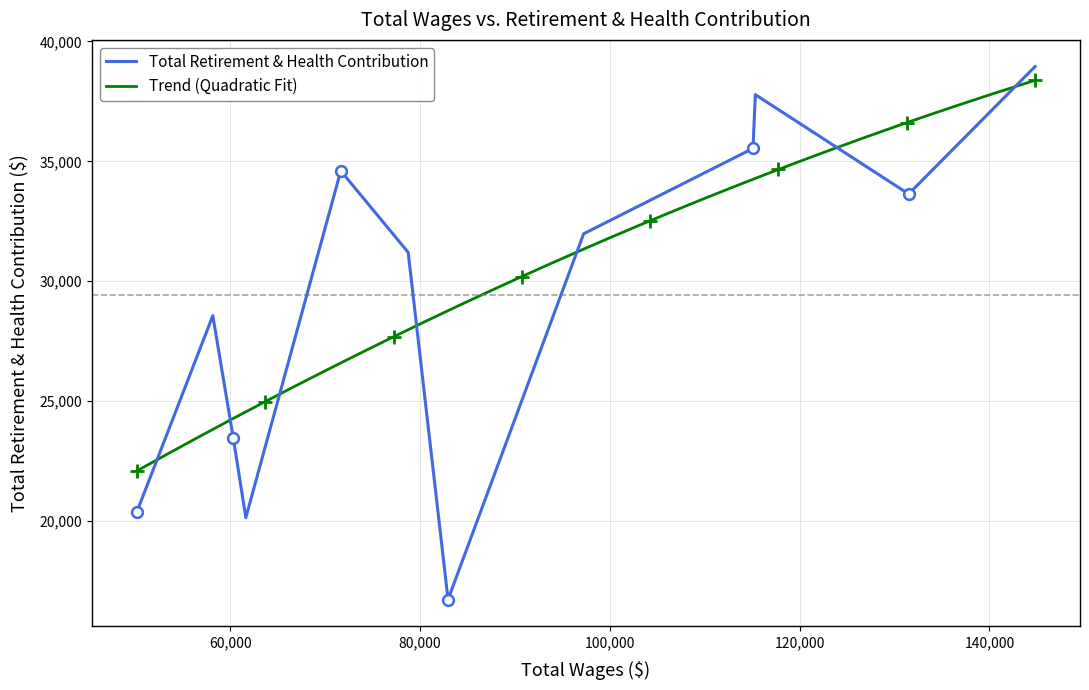

What is the change in value from 60330 to 144815?

+15477